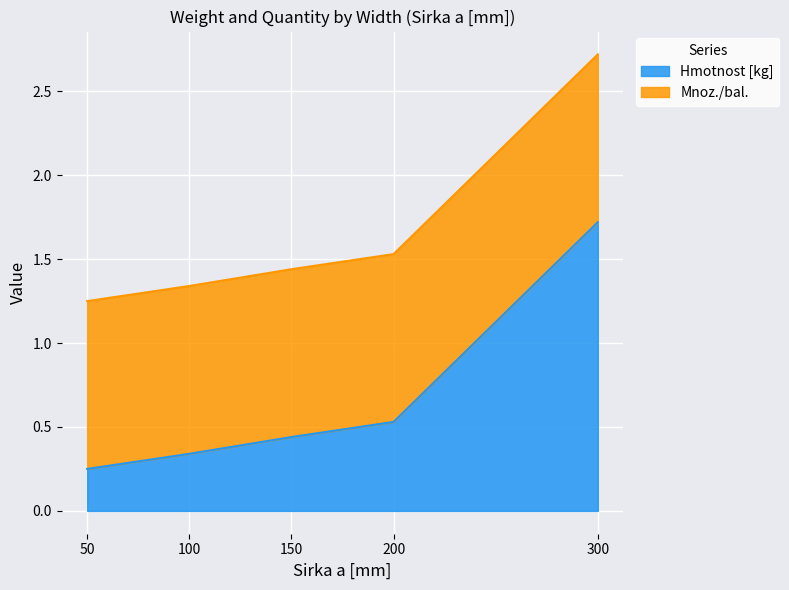

True or false: the data shows 3.6 at 300.

False